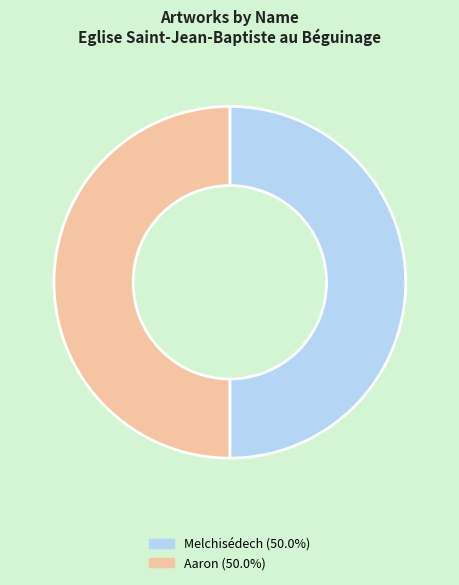

Combined, do Aaron (50.0%) and Melchisédech (50.0%) account for over 50%?

Yes